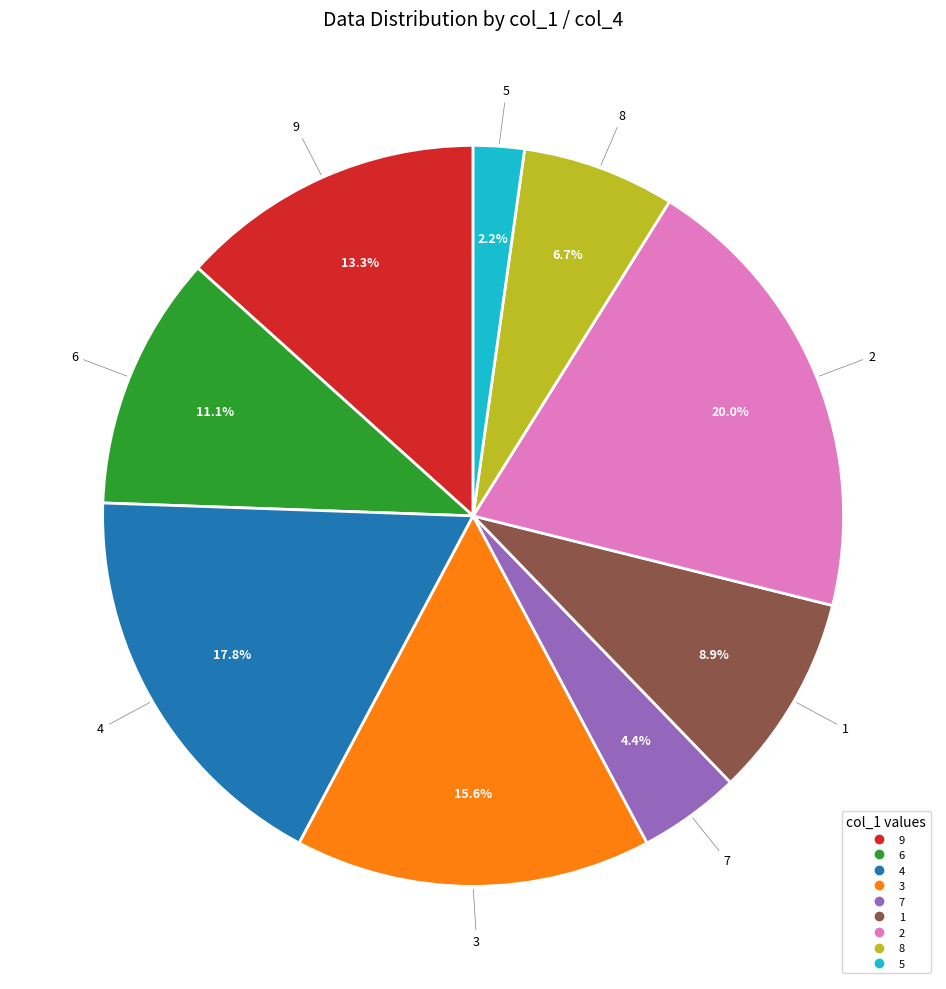

Does any single category account for the majority?

No